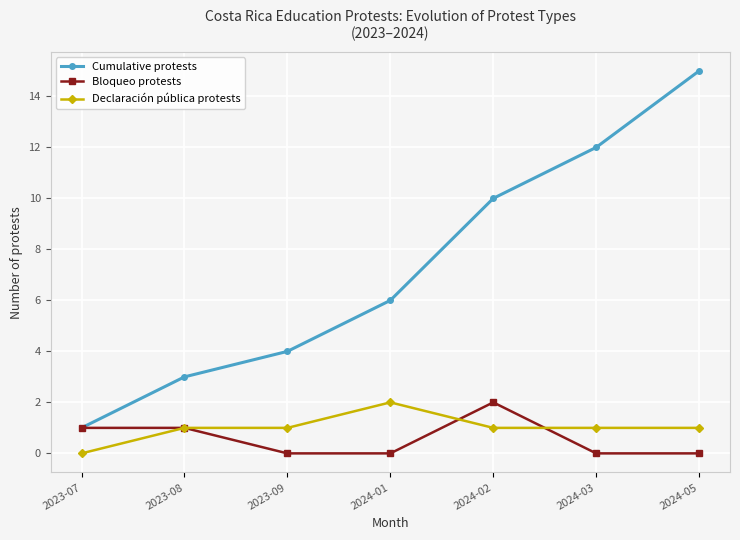

Which label corresponds to the largest value in the chart?

2024-05